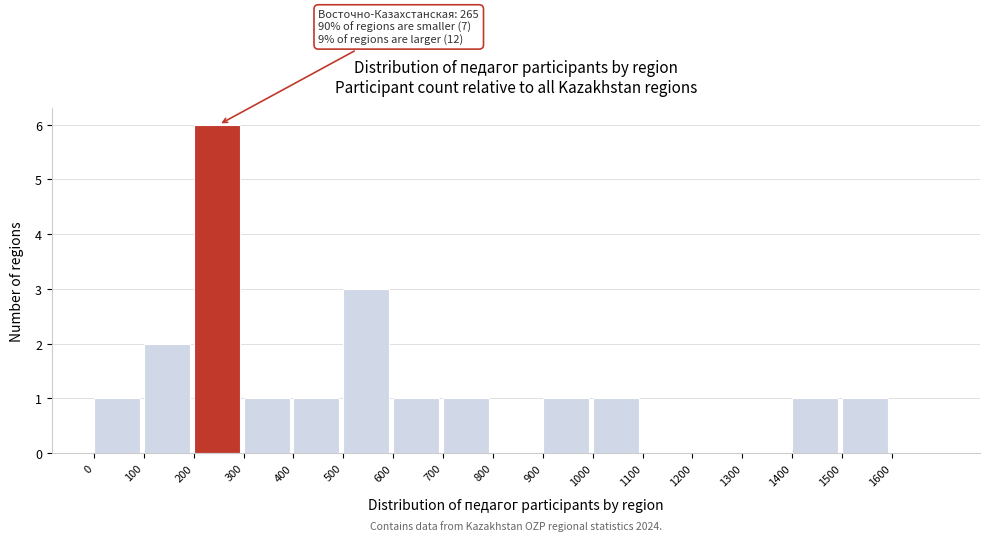

Over which range of the x-axis is the bar tallest?

200 to 300